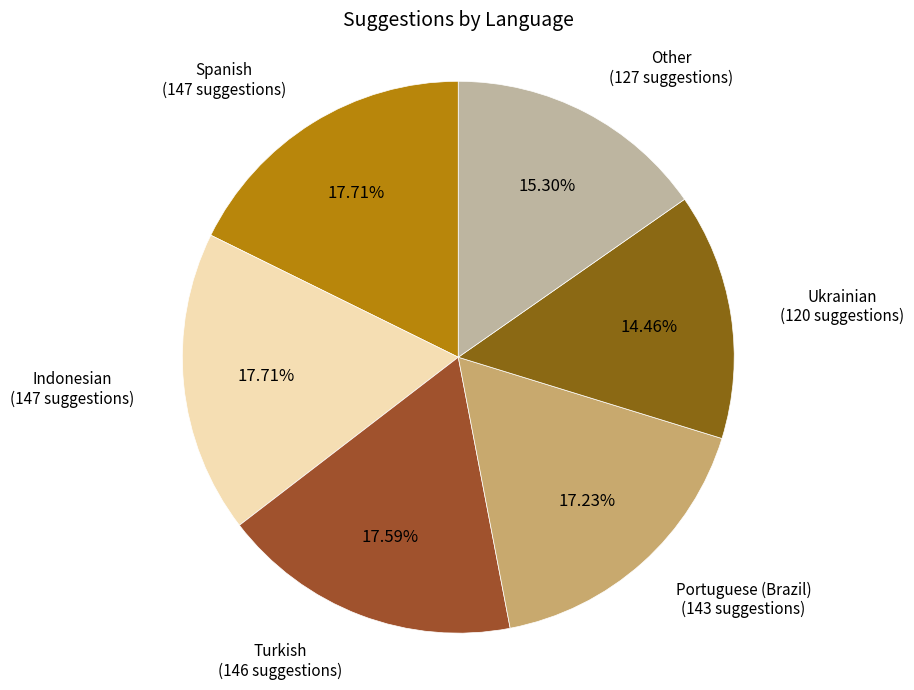

Is there a majority slice in this chart?

No